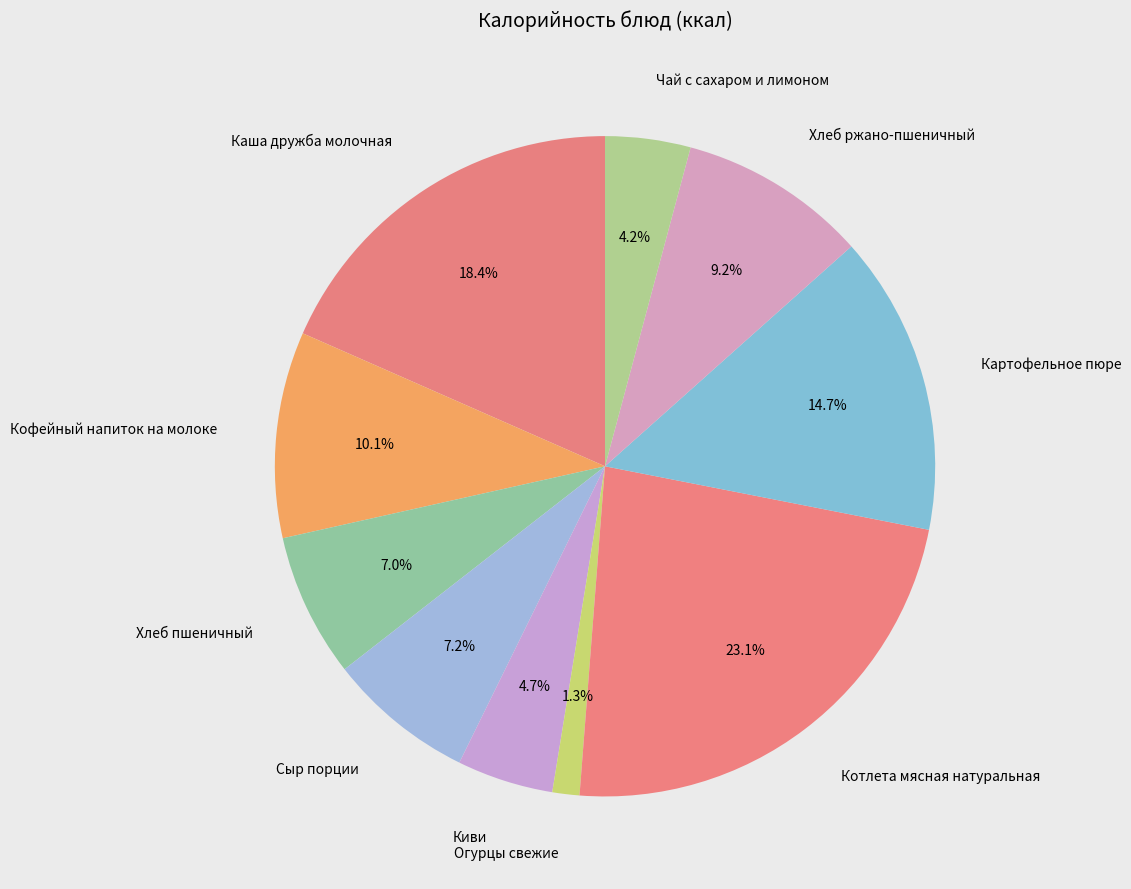

Do Хлеб пшеничный and Огурцы свежие together represent more than half of the pie?

No